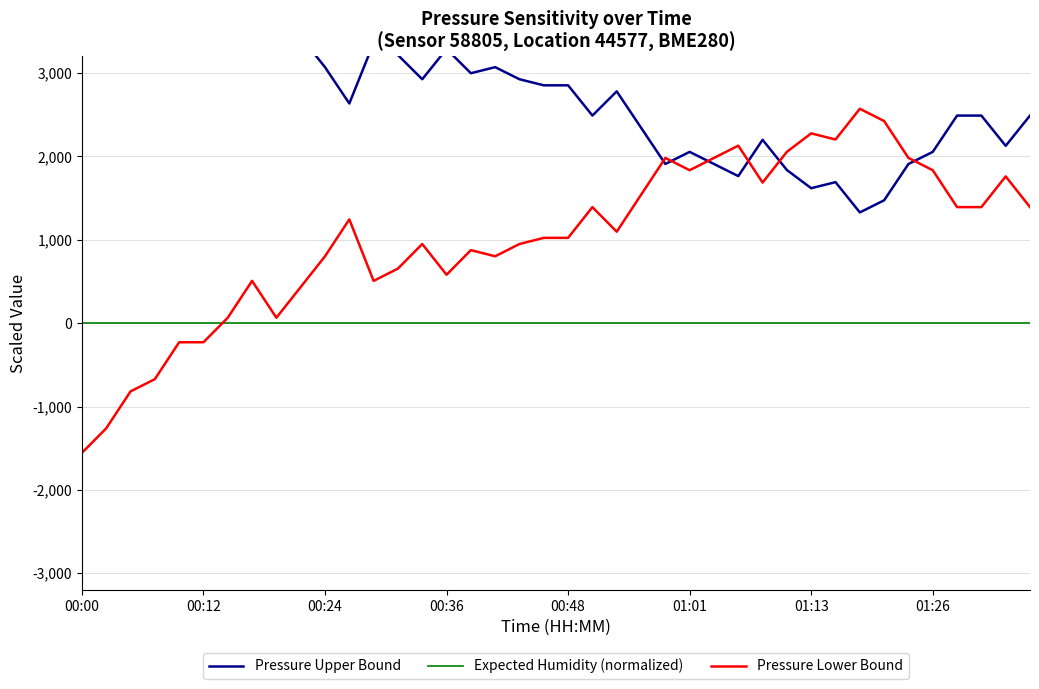

At which category does Pressure Lower Bound reach its first local valley?

8